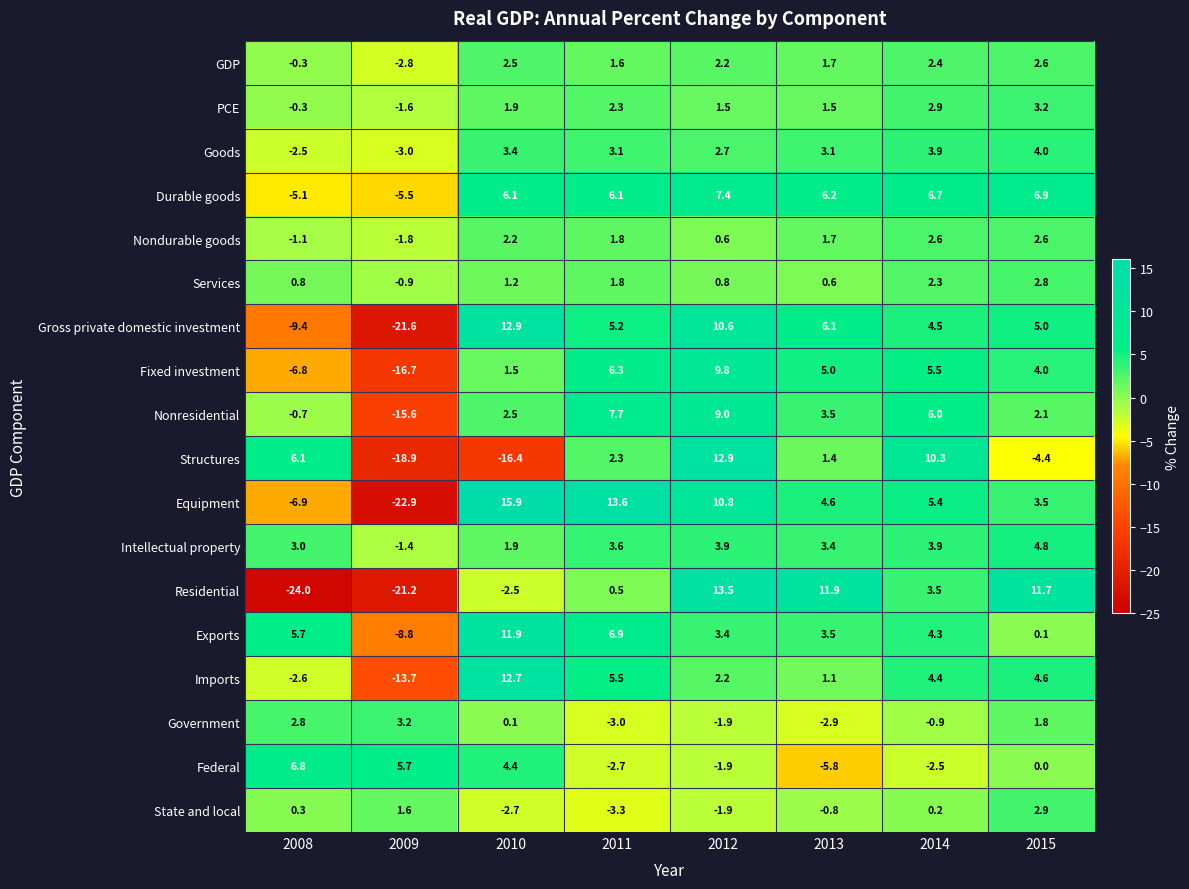

What is the minimum value shown in the chart?

-24.0